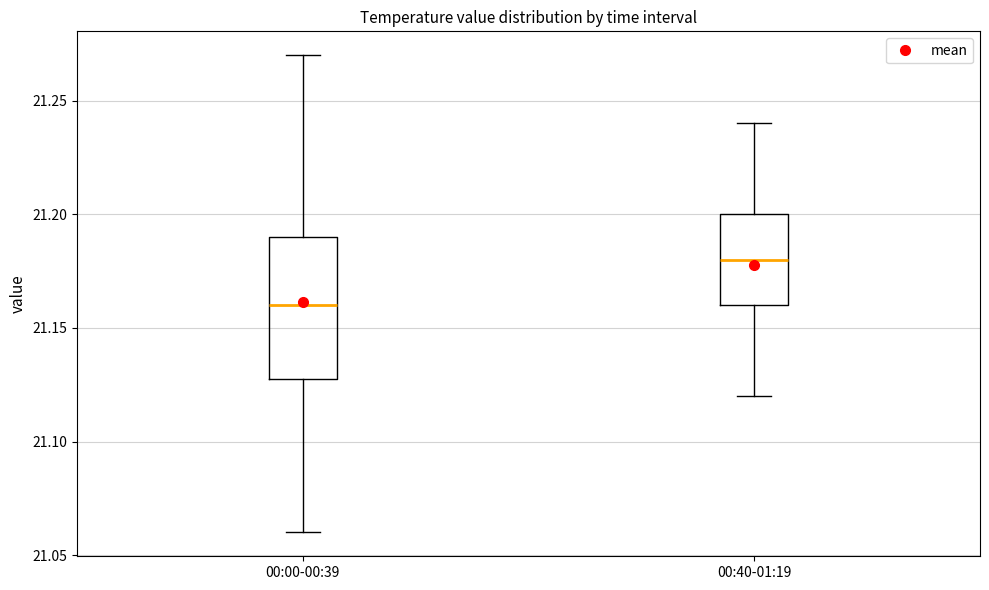

Reading left to right, read every box against the y-axis: the position of its median line, the range the box covers, and the ends of its whiskers. The values are not printed on the chart, so give them approximately, as read against the axis.

00:00-00:39: median 21.16, box 21.13 to 21.19, whiskers 21.06 to 21.27
00:40-01:19: median 21.18, box 21.16 to 21.20, whiskers 21.12 to 21.24